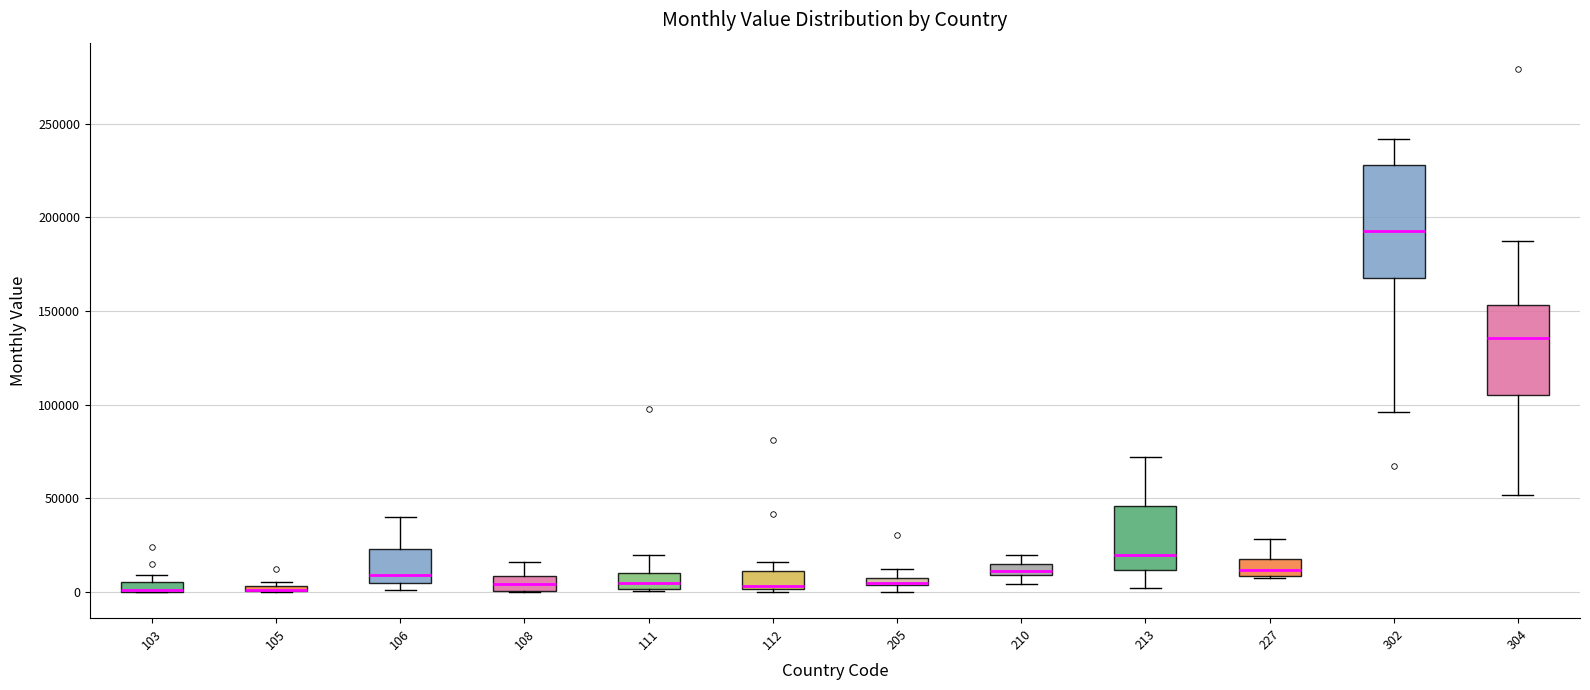

Where is the upper edge of the box at x = 210 on the y-axis? The values are not printed on the chart, so give them approximately, as read against the axis.

15000